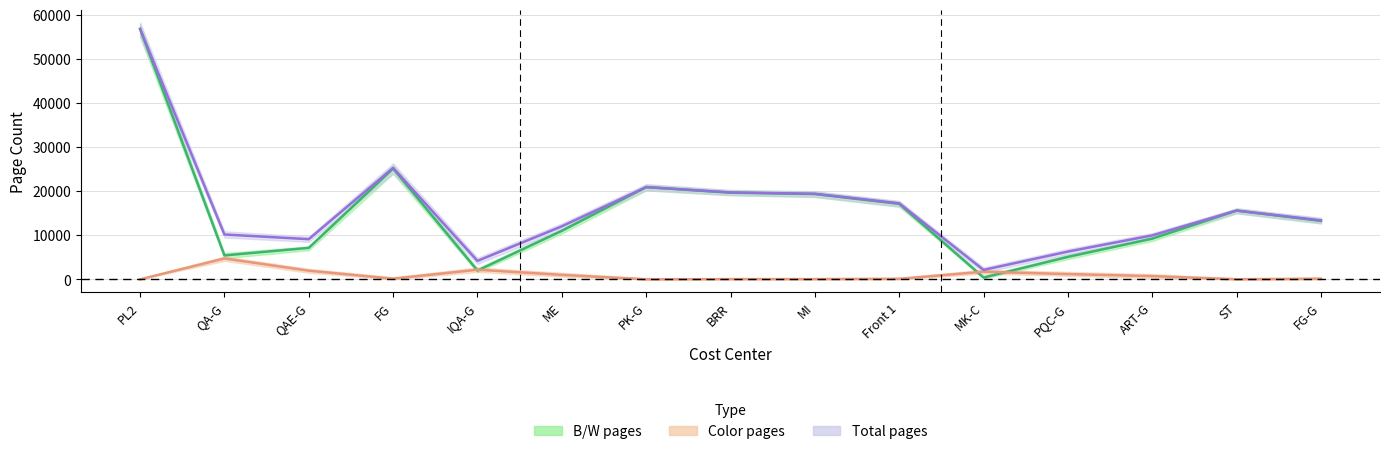

What is the average value of the B/W pages series?

15217